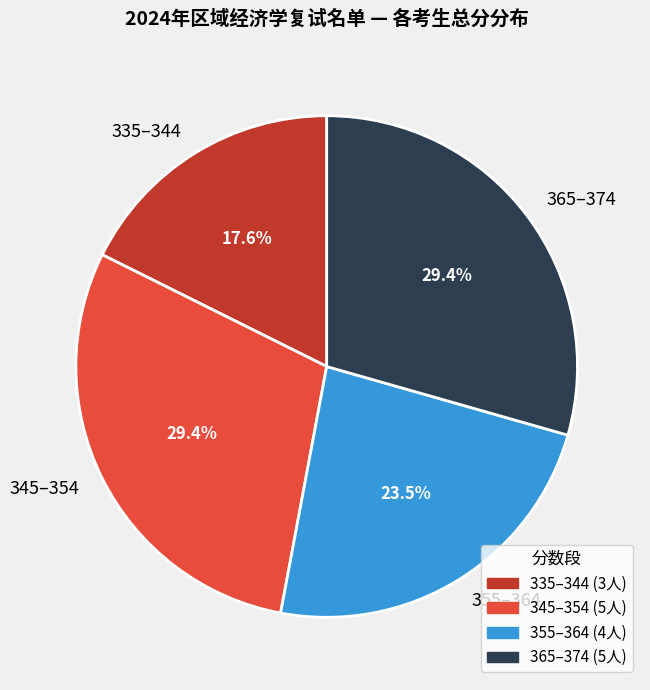

Between 335–344 and 365–374, which is larger?

365–374